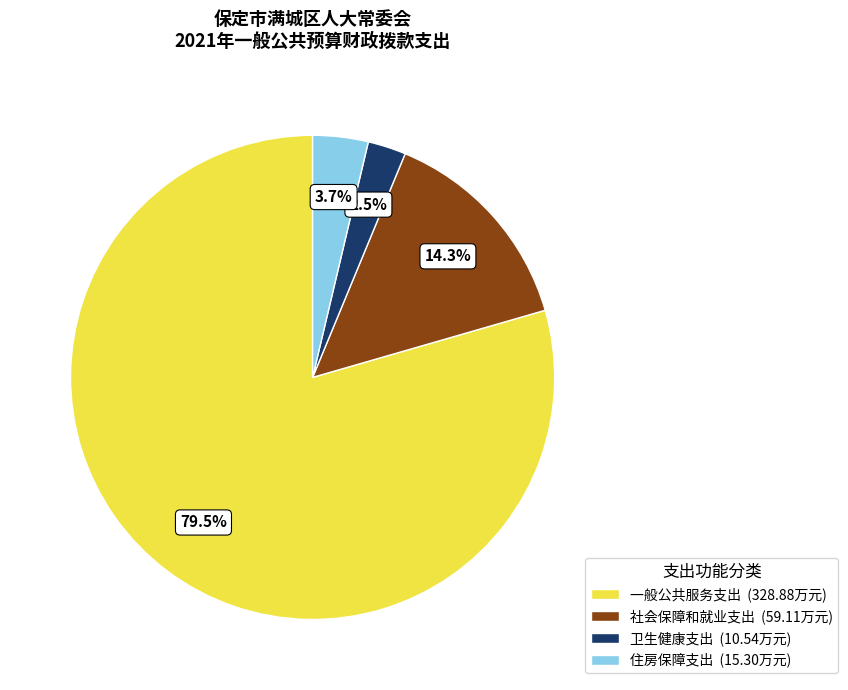

Does 一般公共服务支出 account for over 50% of the chart?

Yes